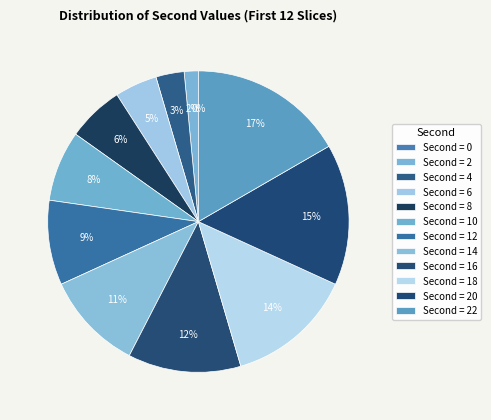

Rank the categories by value from highest to lowest.

22, 20, 18, 16, 14, 12, 10, 8, 6, 4, 2, 0